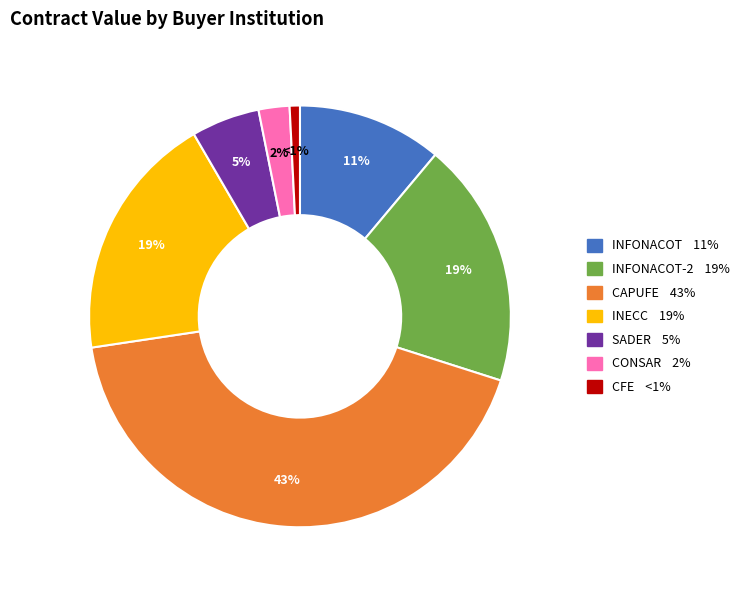

How many segments does this pie chart have?

7